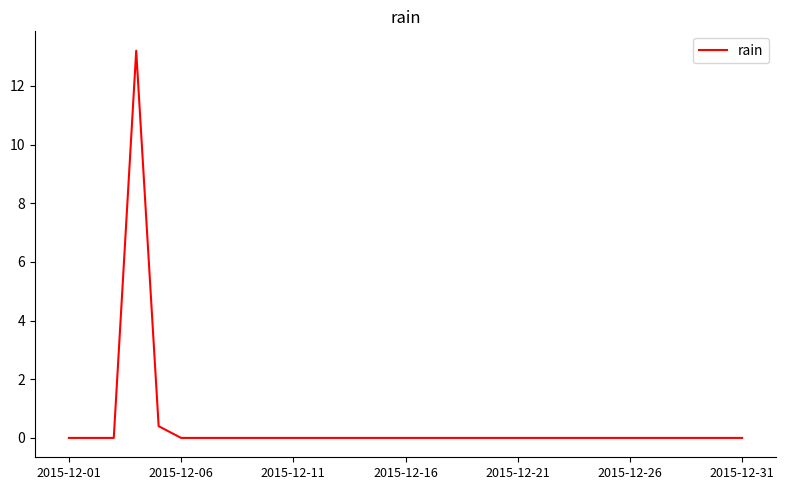

The value at 2015-12-21 is 5.1. True or false?

False